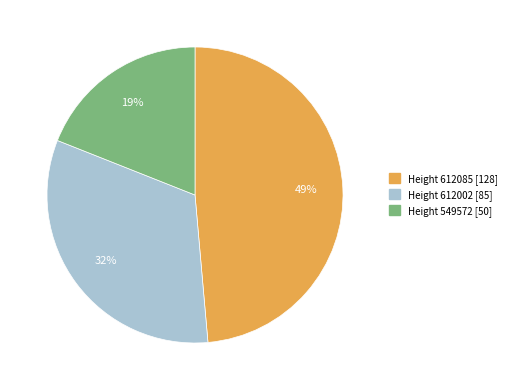

Is there a majority slice in this chart?

No